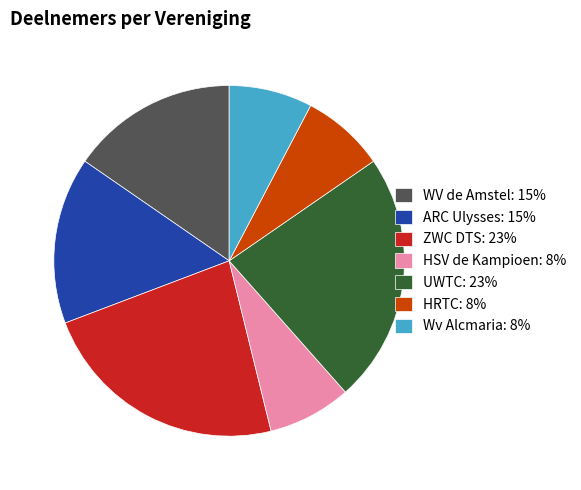

Approximately how many times larger is the value at HSV de Kampioen: 8% compared to ARC Ulysses: 15%?

0.5